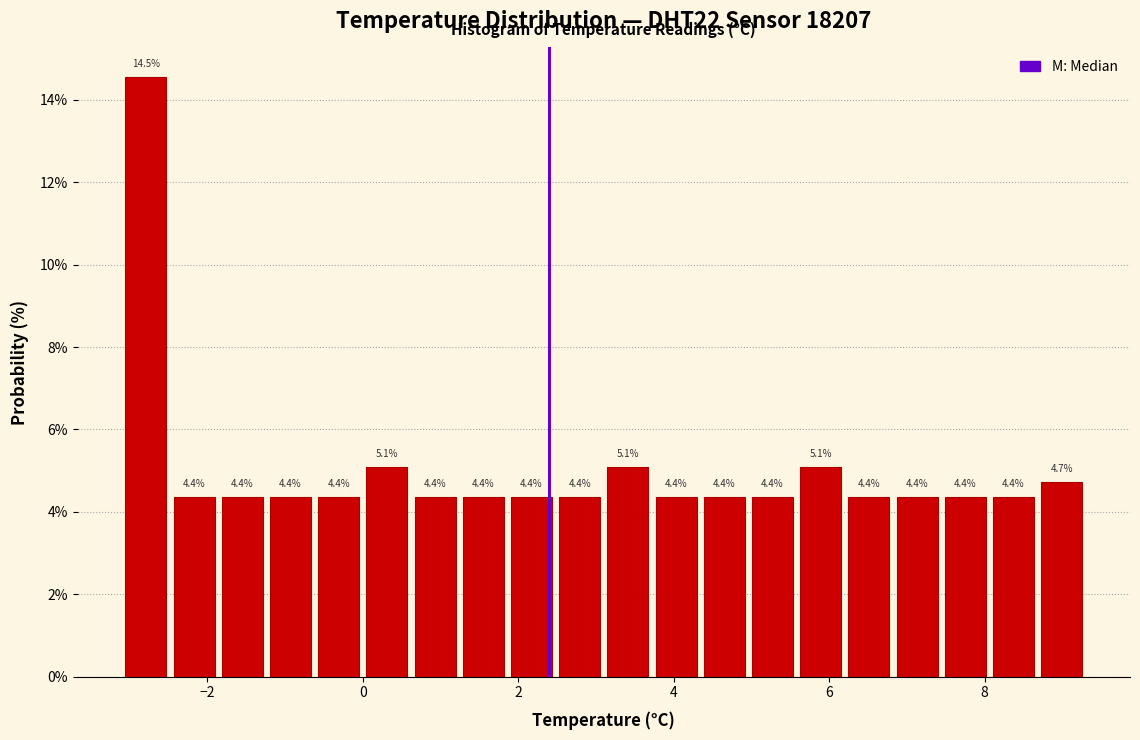

Read against the x-axis, roughly where is the centre of the tallest bar?

-2.8